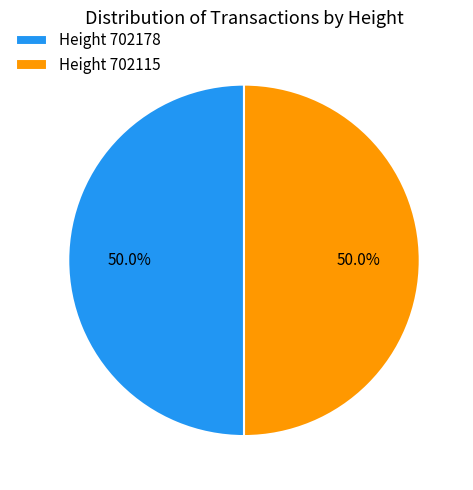

What is the ratio of the value at Height 702178 to the value at Height 702115?

1.0